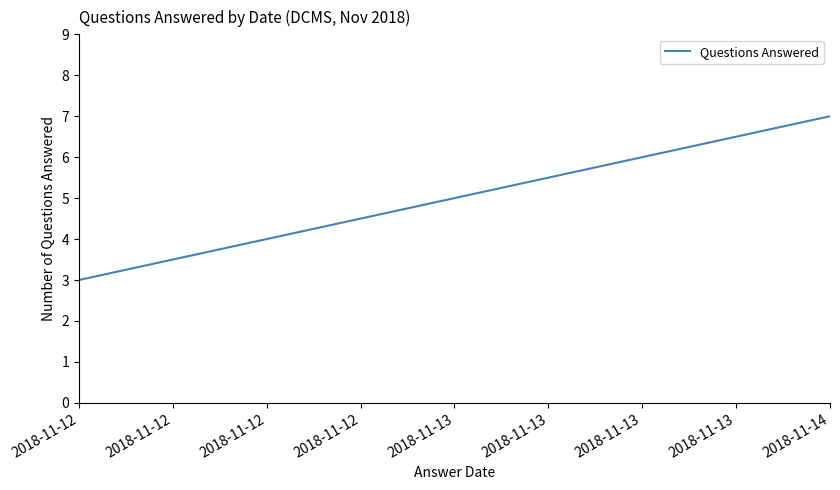

Is this an area chart (filled region under the line)?

No